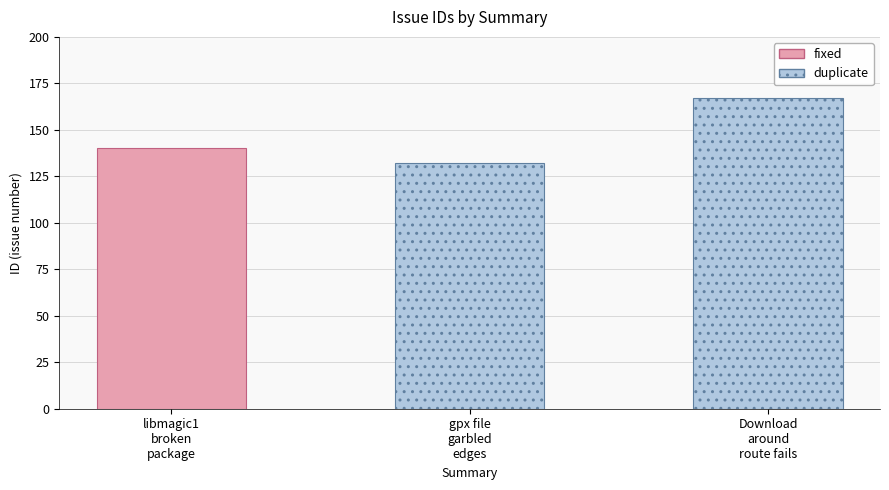

How many values exceed 140?

1